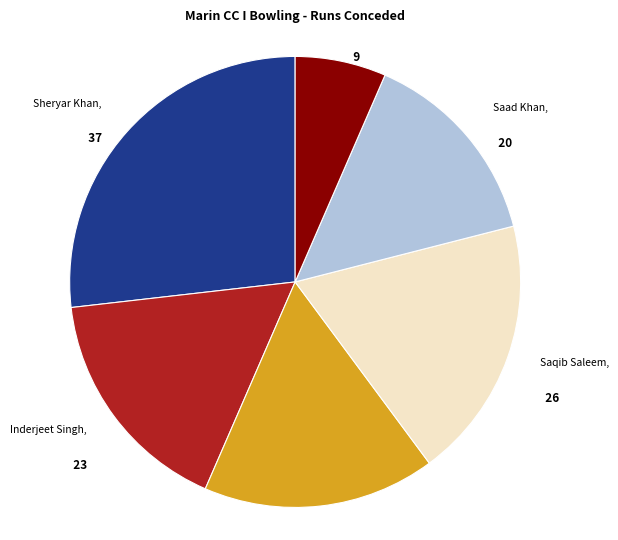

True or false: Timil Patel accounts for 7% of the total.

True